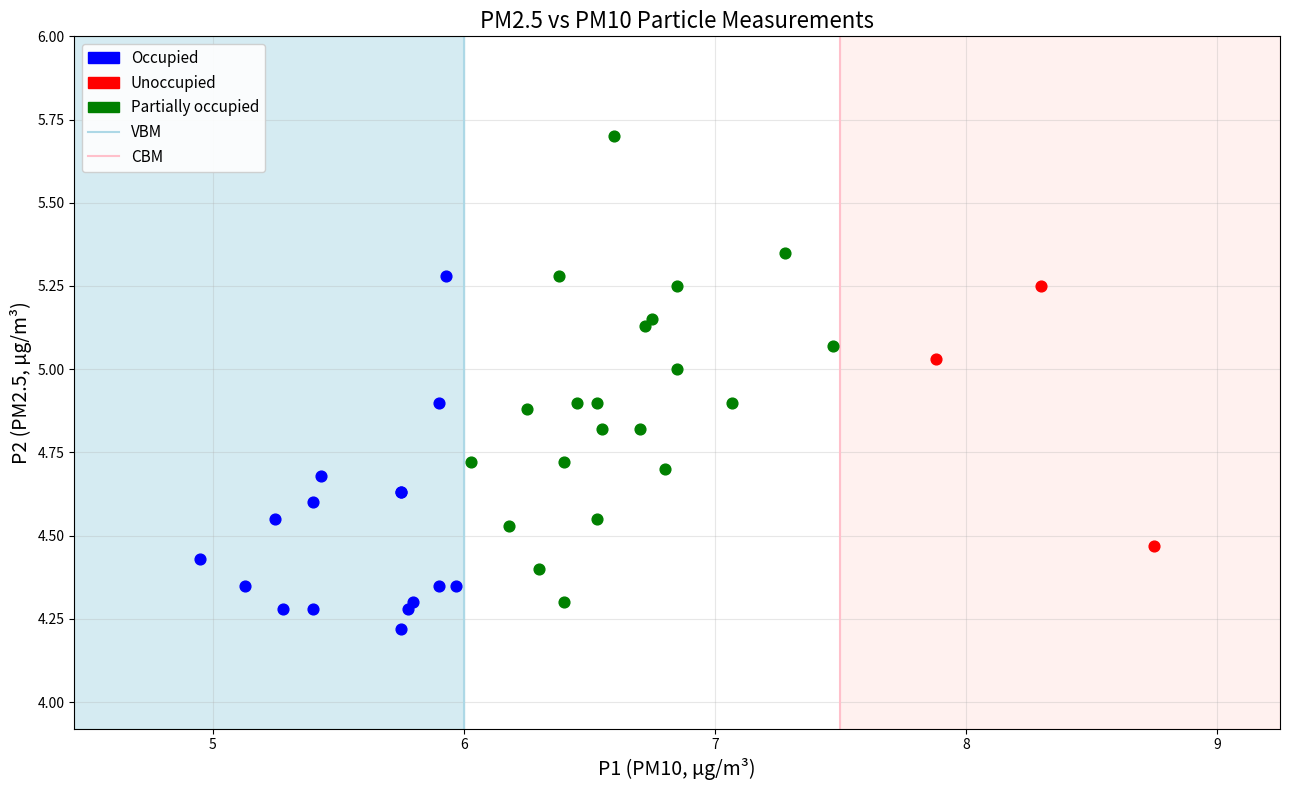

Which series has the widest spread of Y values?

Partially occupied